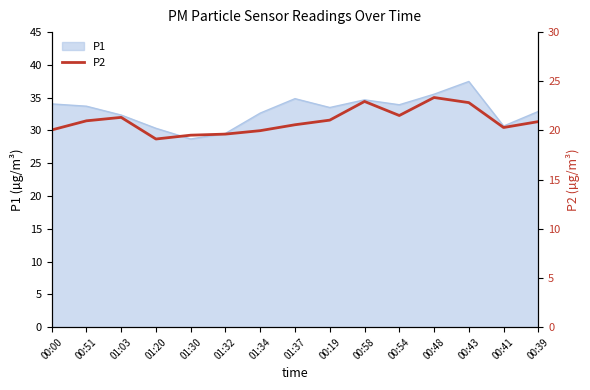

Does the chart have visible grid lines?

No